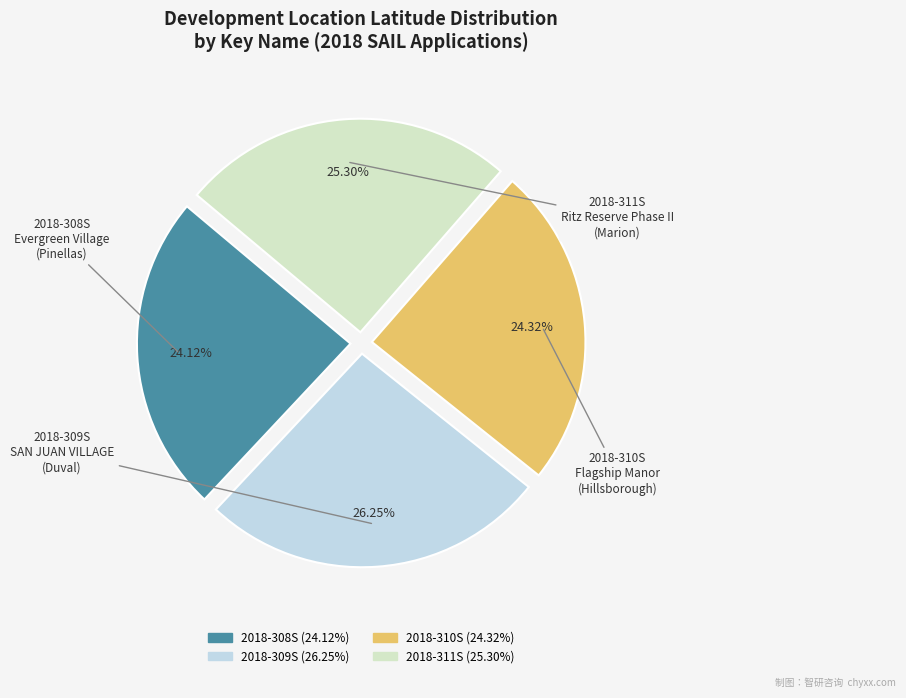

Is there any slice that represents more than half of the pie?

No